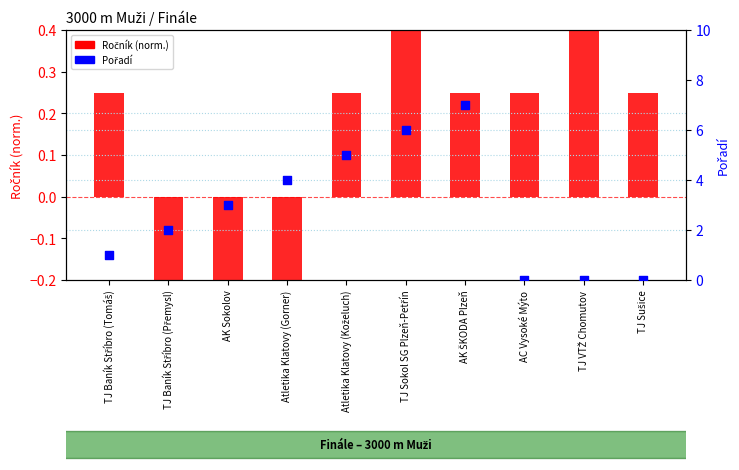

Which series contains the lowest Y value?

Ročník (norm.)